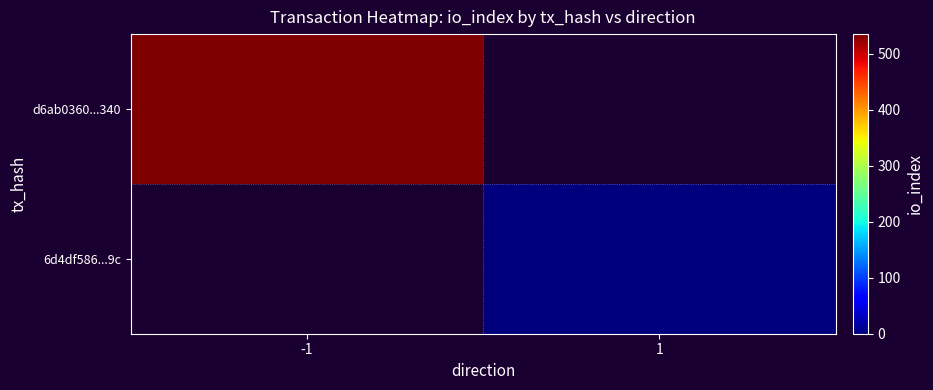

Where is d6ab0360...340 nearest to the value 535?

-1